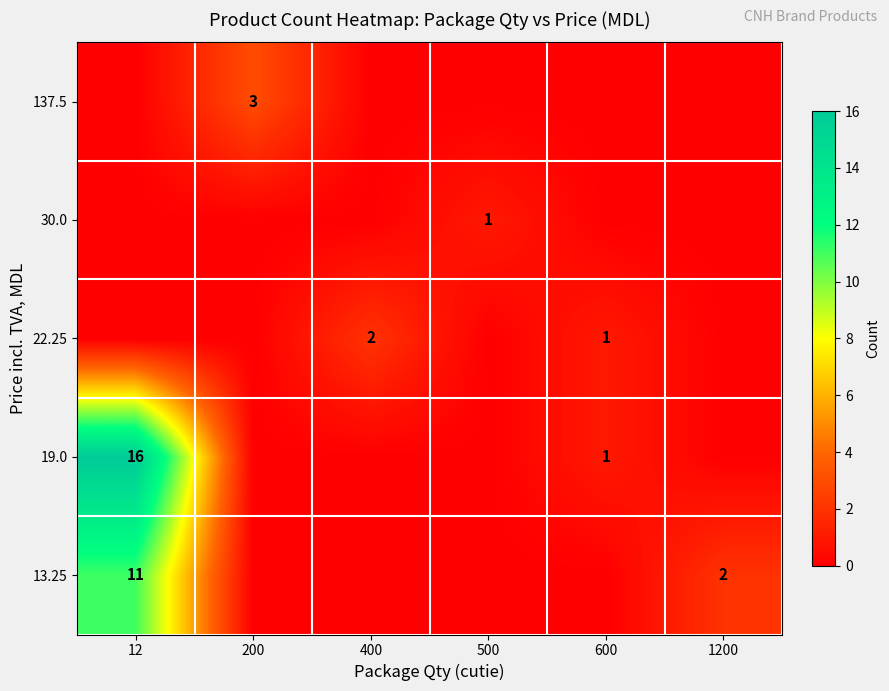

The value of 13.25 at 1200 is 1. True or false?

False